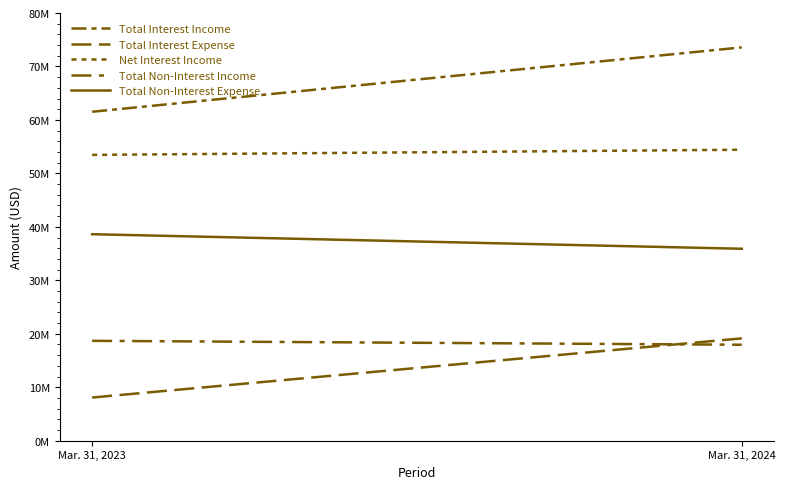

What is the average value of the Total Interest Income series?

67549000